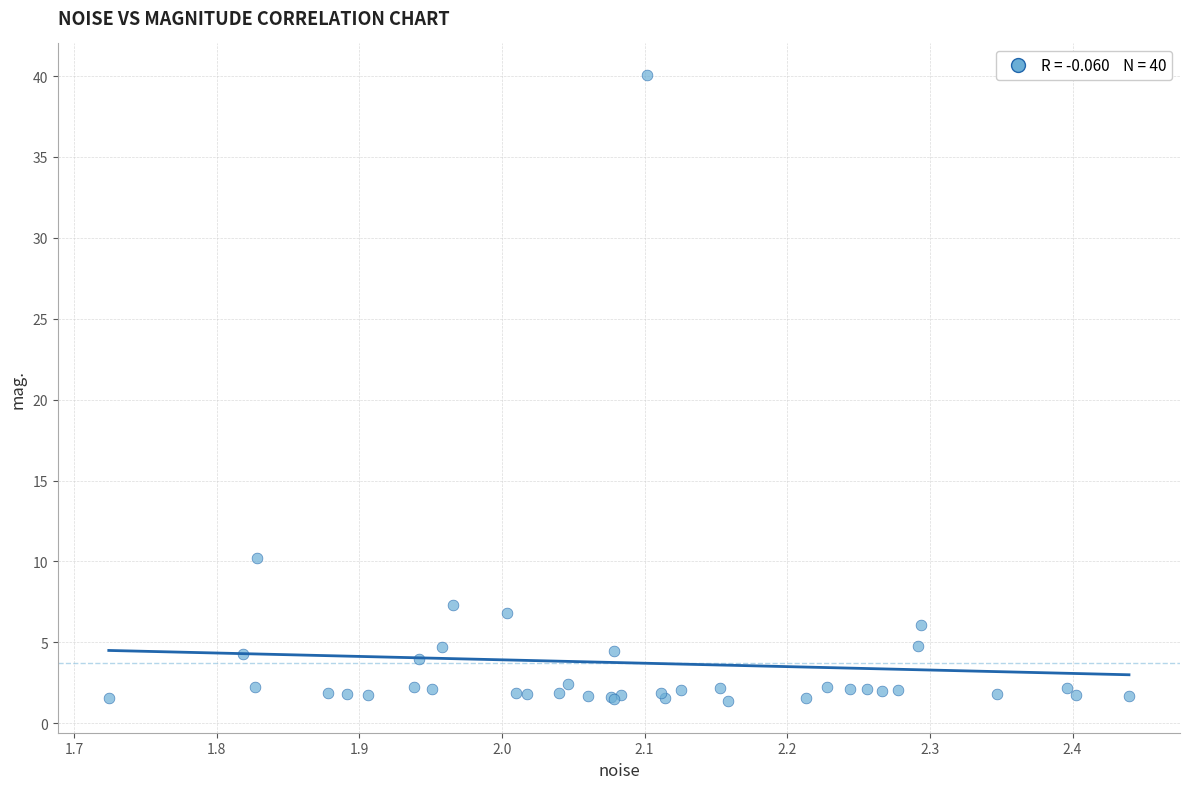

What Y value in the scatter plot is closest to 20?

10.2